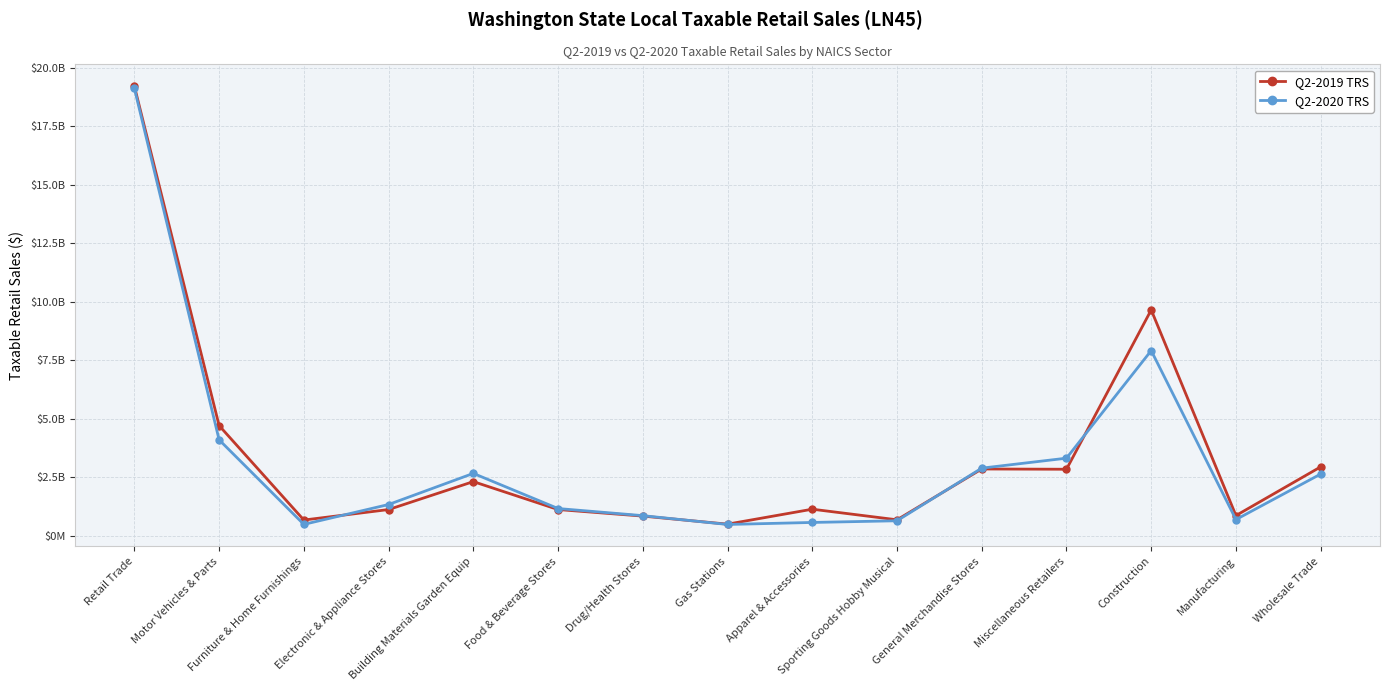

Does the chart have visible grid lines?

Yes